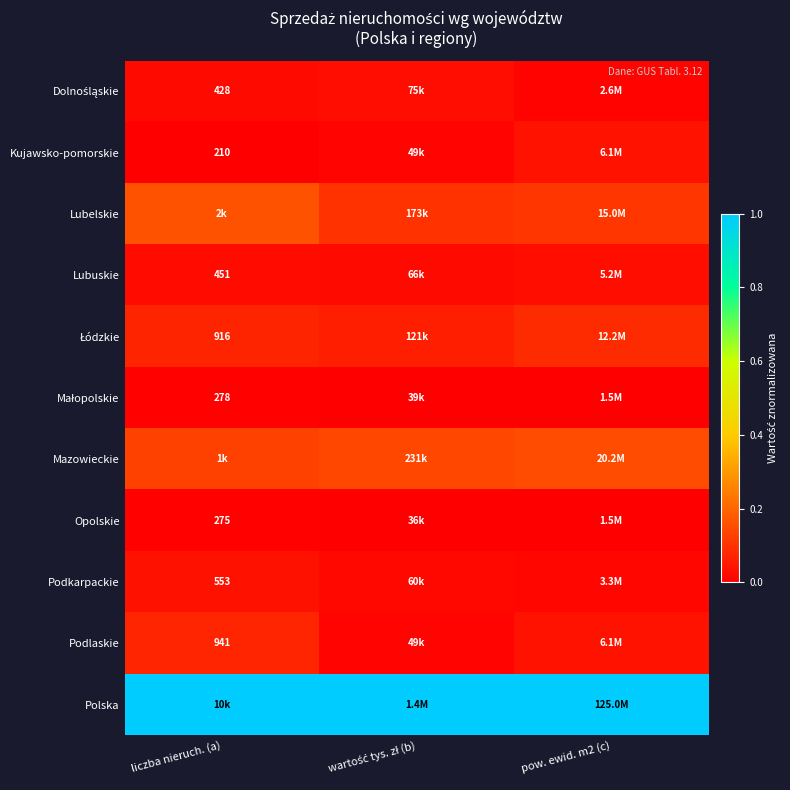

Is the value of Lubuskie at wartość tys. zł (b) greater than the value of Mazowieckie at wartość tys. zł (b)?

No